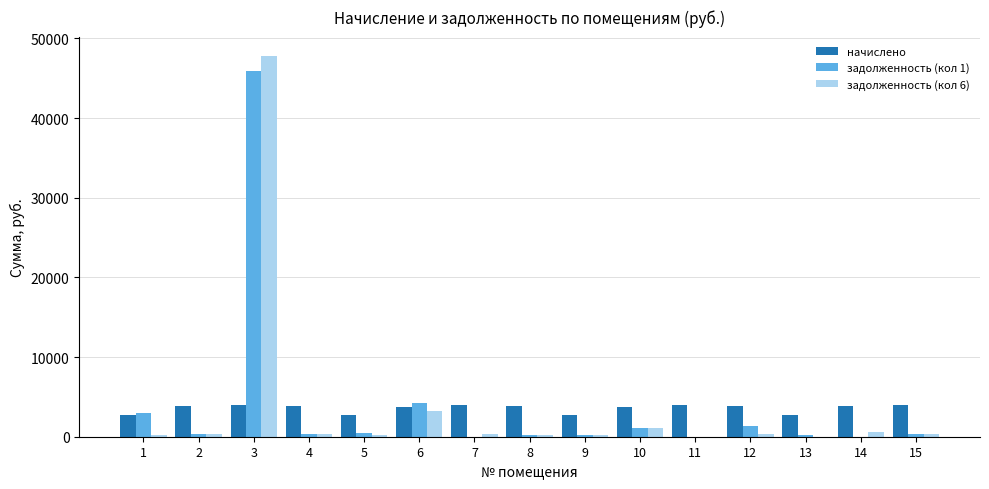

At which category is the sum across all series the highest?

3